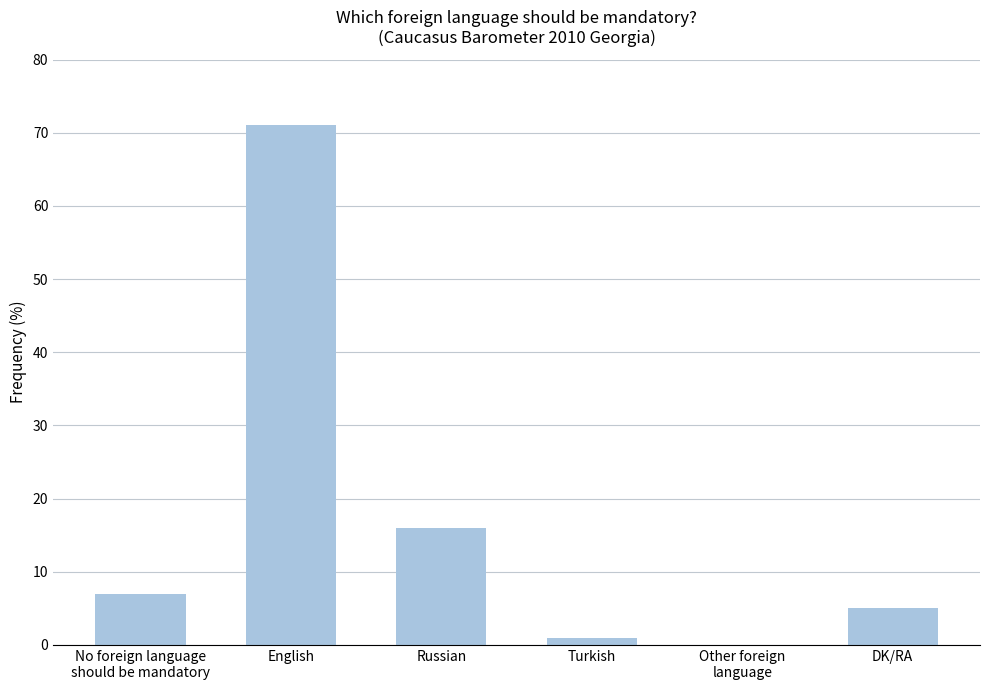

What is the difference between the values at No foreign language
should be mandatory and English?

64